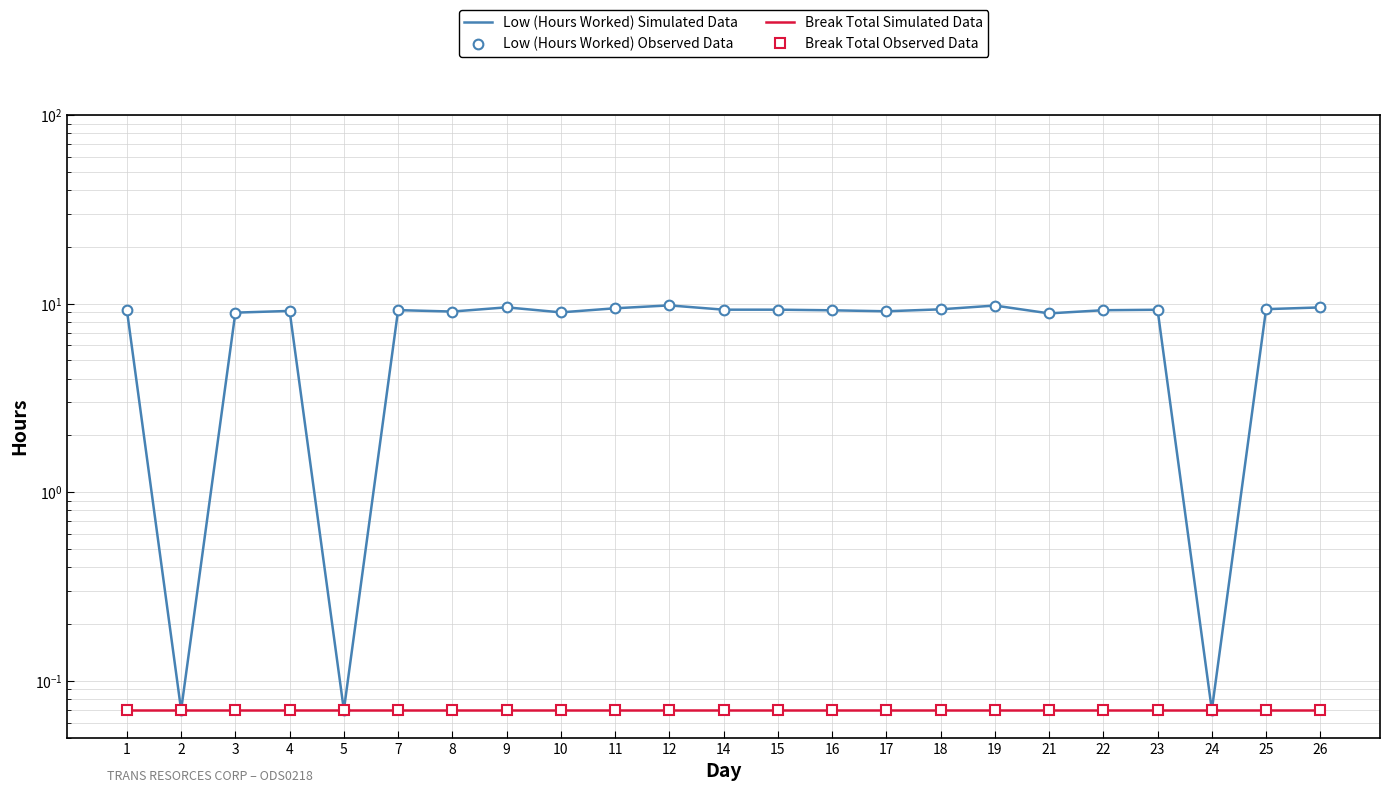

List the series in order of their peak value, lowest first.

Break Total Simulated Data, Break Total Observed Data, Low (Hours Worked) Simulated Data, Low (Hours Worked) Observed Data